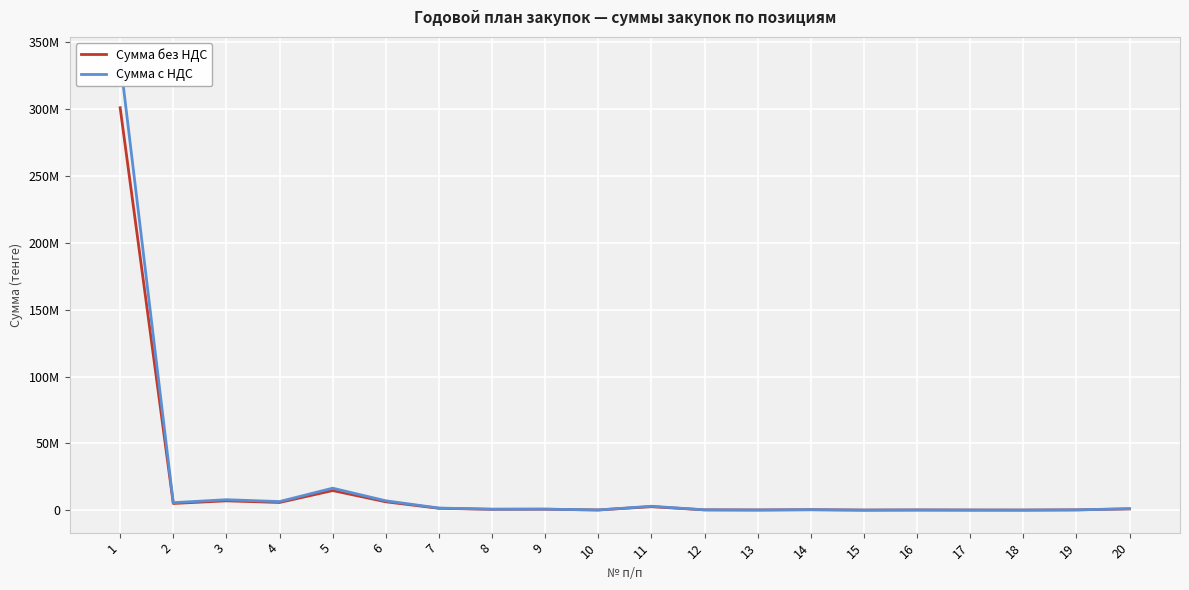

How many lines are shown in the chart?

2